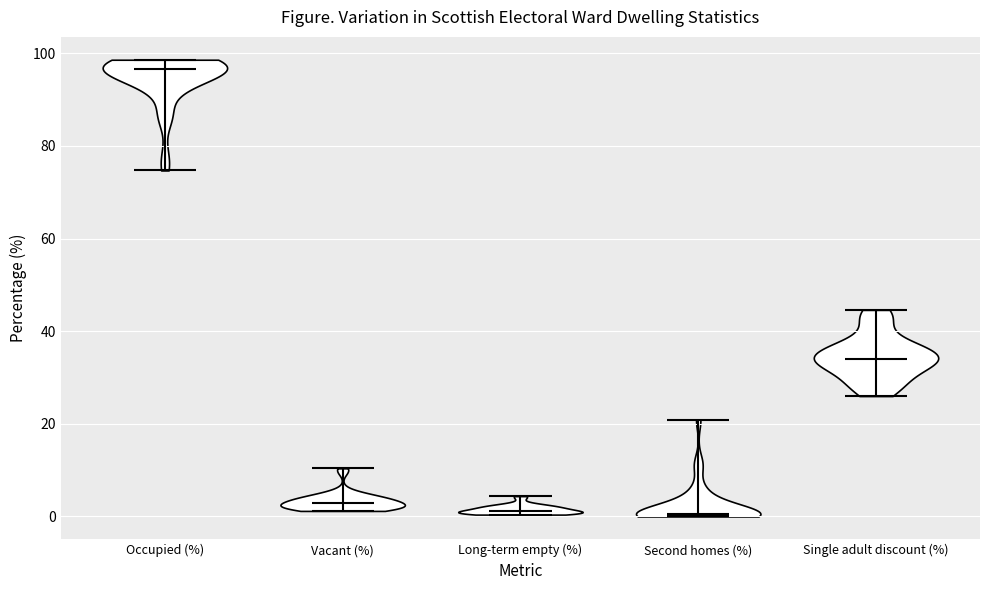

Reading left to right, read every violin against the y-axis: where its median line is, and the lowest and highest points it reaches. The values are not printed on the chart, so give them approximately, as read against the axis.

Occupied (%): median line 96, lowest point 74, highest point 98
Vacant (%): median line 2, lowest point 2, highest point 10
Long-term empty (%): median line 2, lowest point 0, highest point 4
Second homes (%): median line 0, lowest point 0, highest point 20
Single adult discount (%): median line 34, lowest point 26, highest point 44